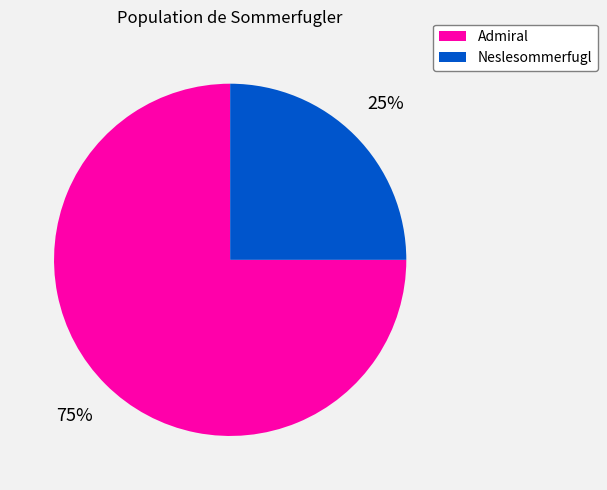

What percentage is the Neslesommerfugl slice, to the nearest percent?

25%